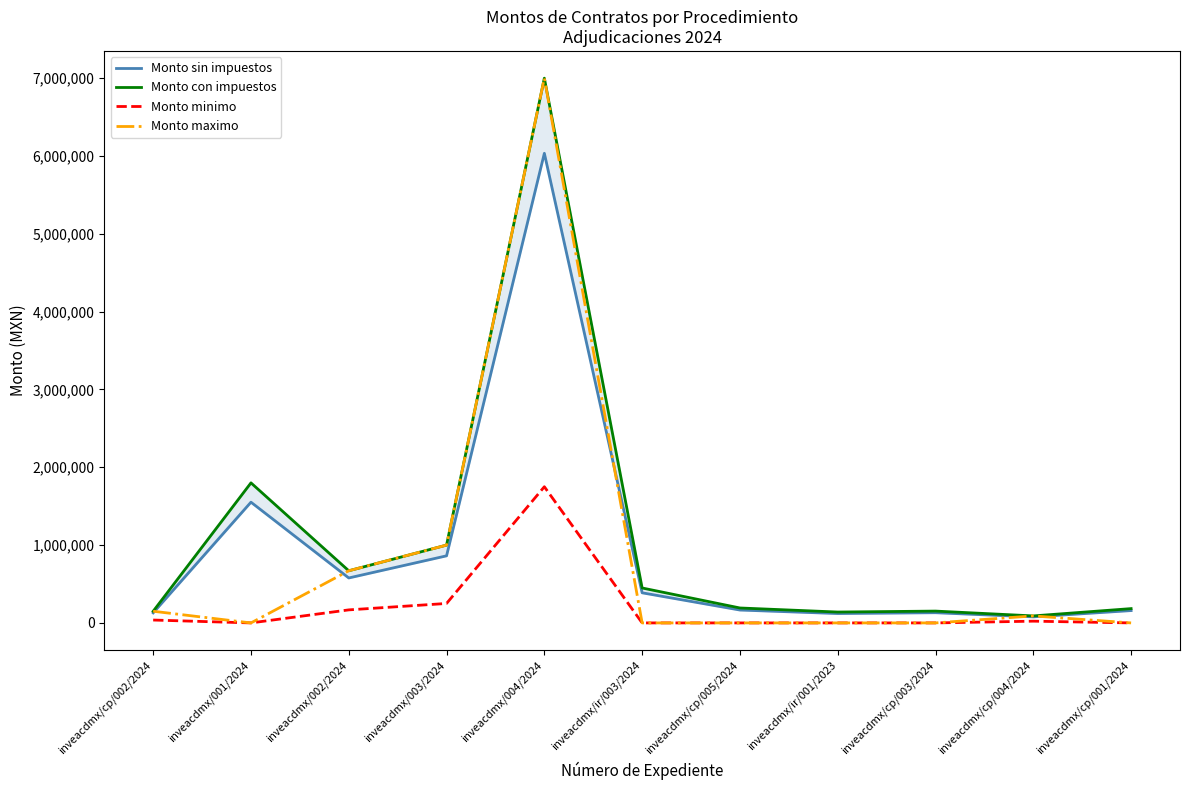

How many distinct data groups are displayed?

4